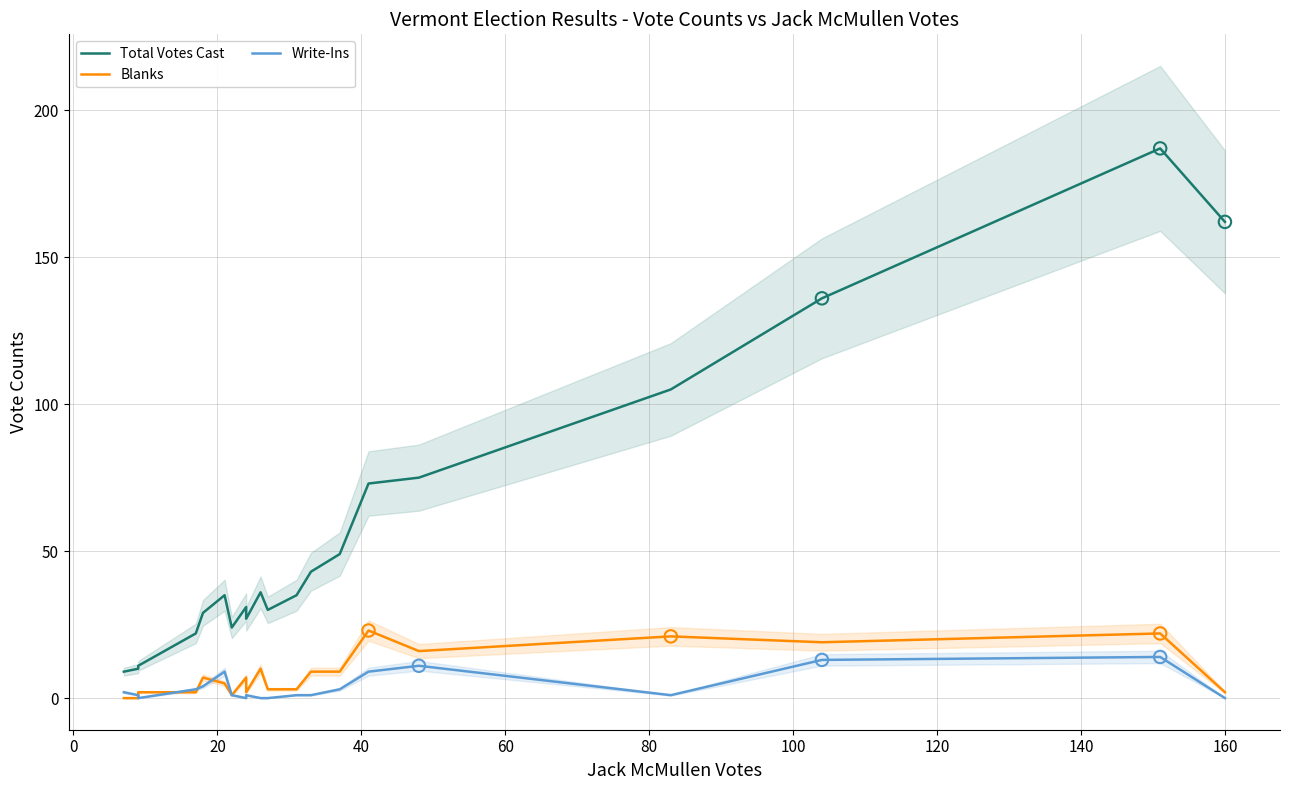

Which series reaches the maximum Y coordinate?

Total Votes Cast